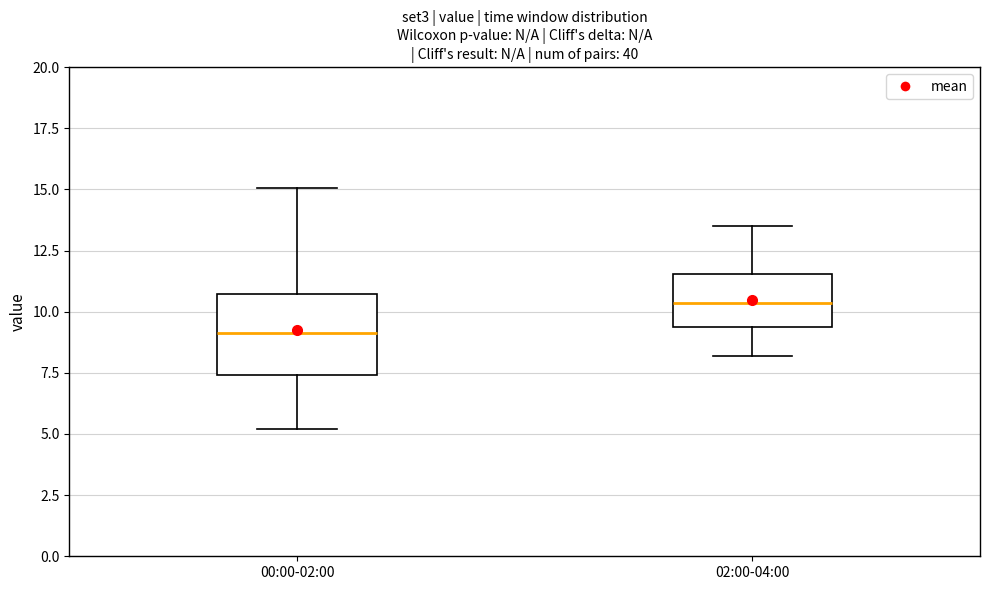

Which box is the tallest, from its lower edge to its upper edge?

00:00-02:00